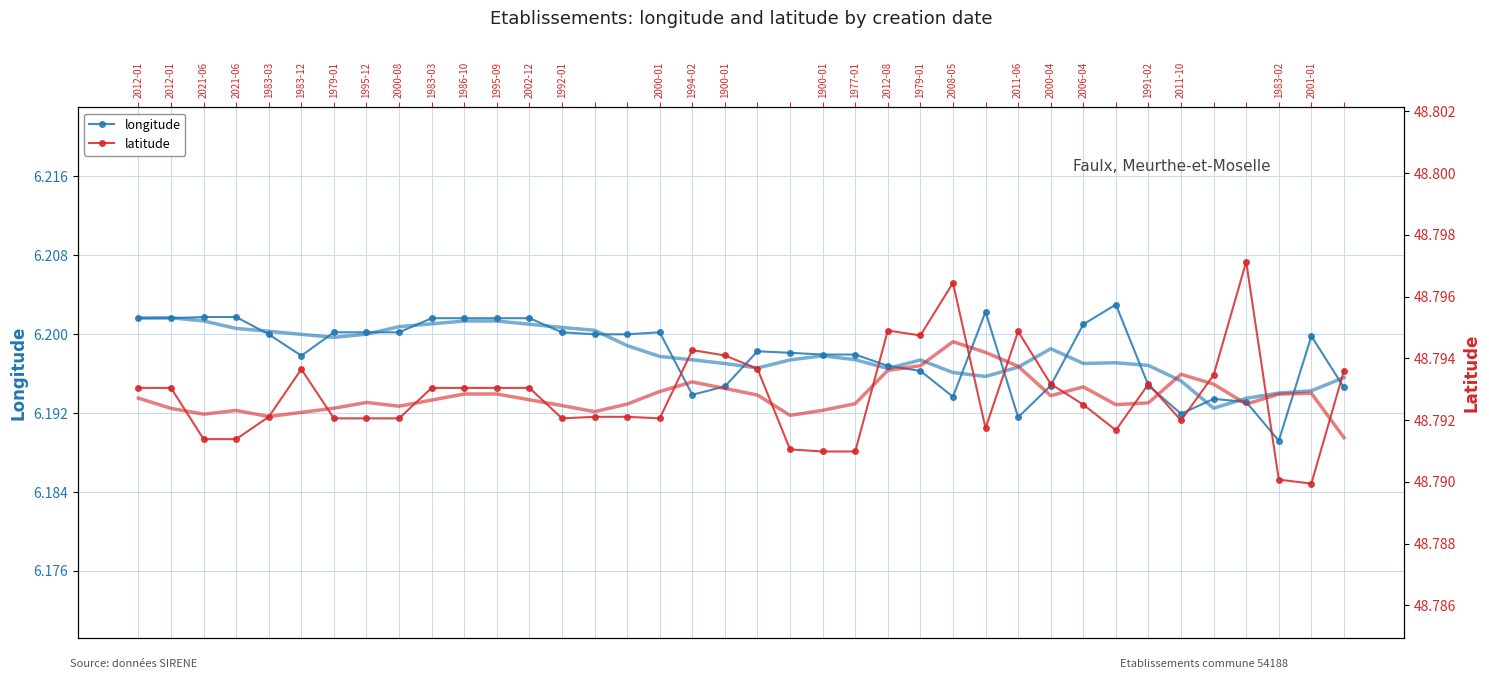

True or false: latitude and longitude cross at least once.

False